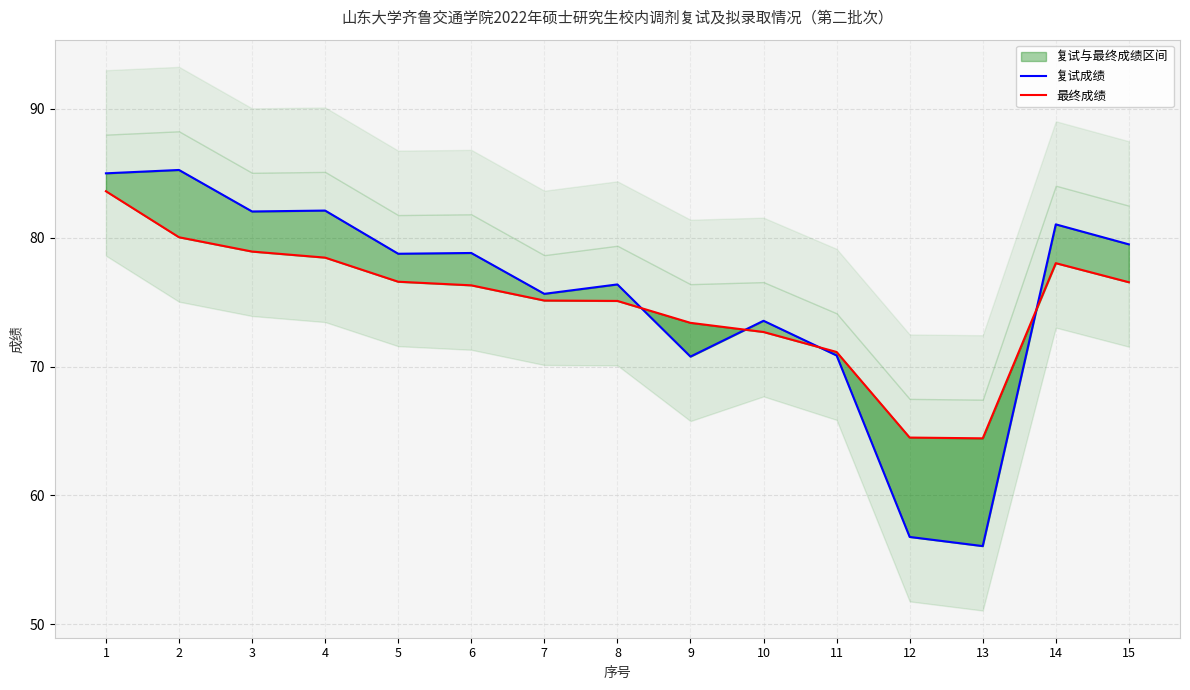

What is the sum of all 复试成绩 values?

1132.5